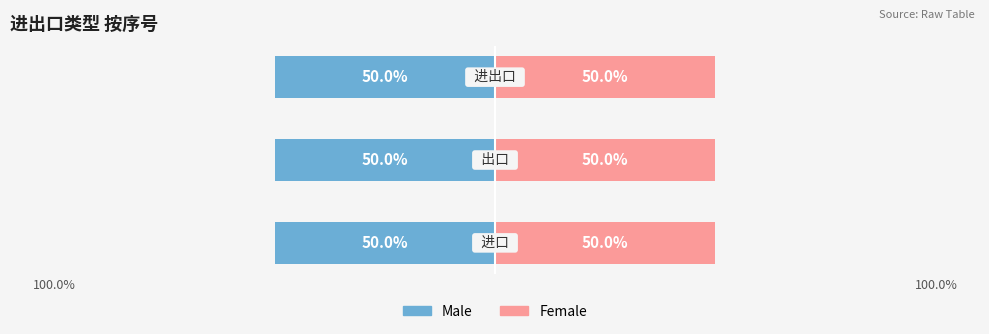

How many Male values are between 1 and 3?

3